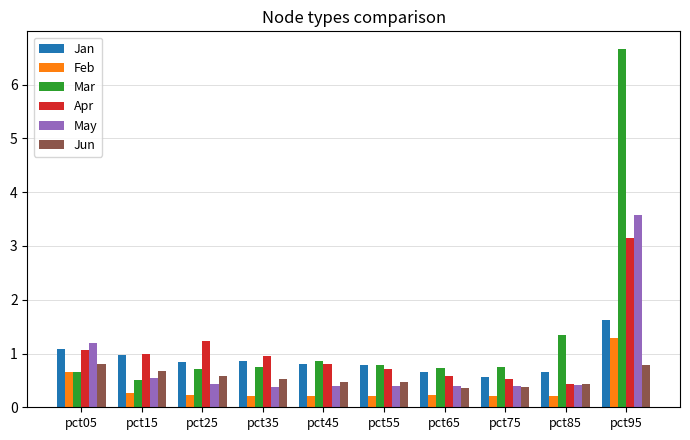

What is the difference between the Jun values at pct05 and pct15?

0.1